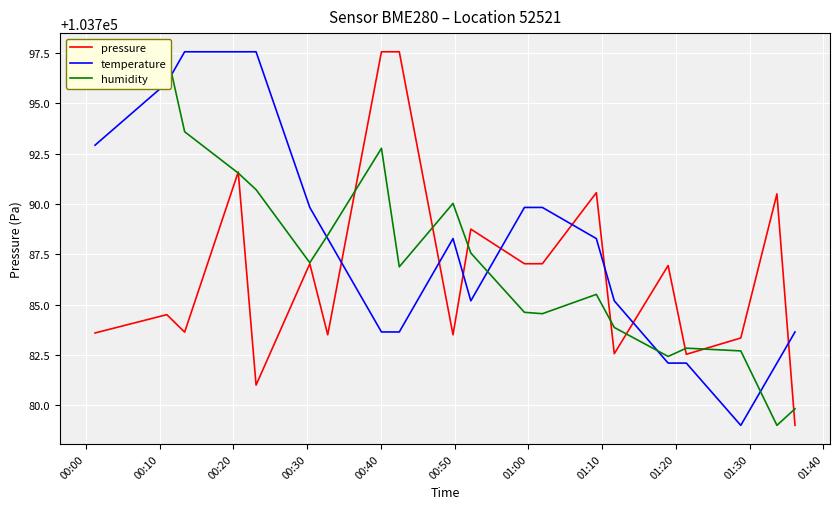

At how many categories does at least one series exceed 103792?

7